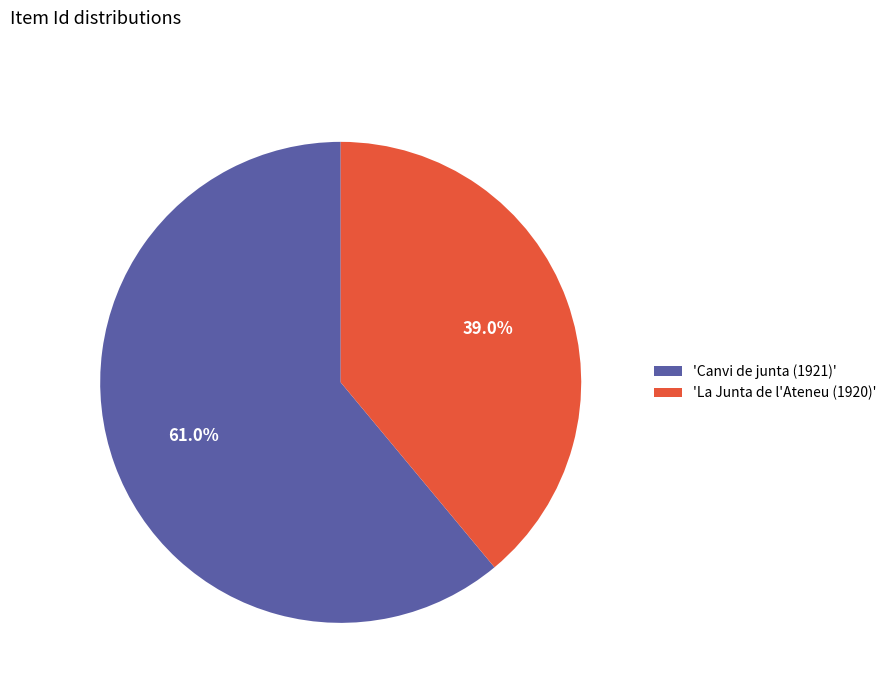

Which slice represents more than half of the pie?

'Canvi de junta (1921)'